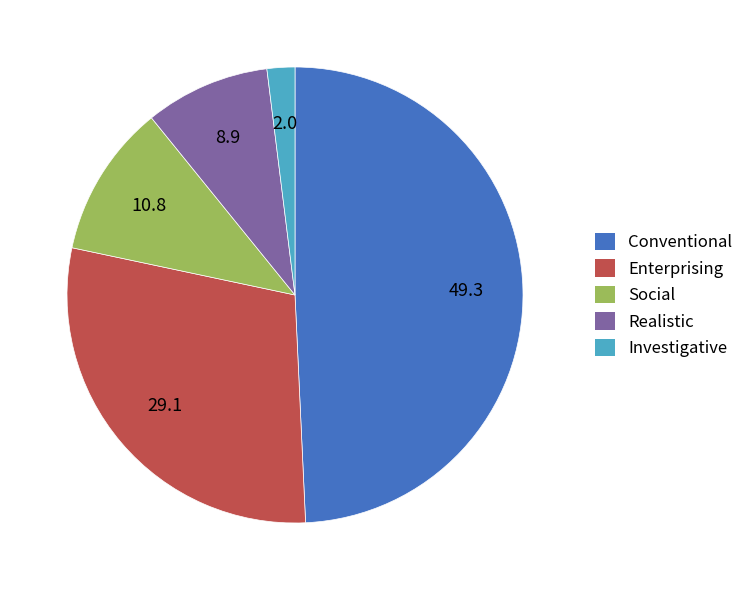

Is it true that Investigative is 7% of the pie?

False